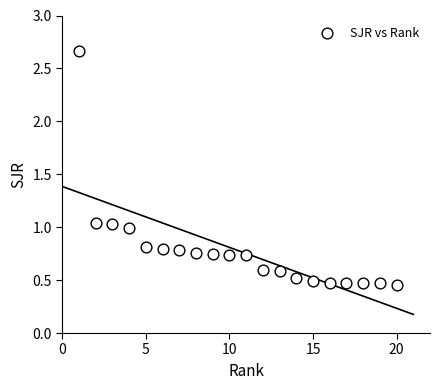

What is the range of X values (max minus min)?

19.0